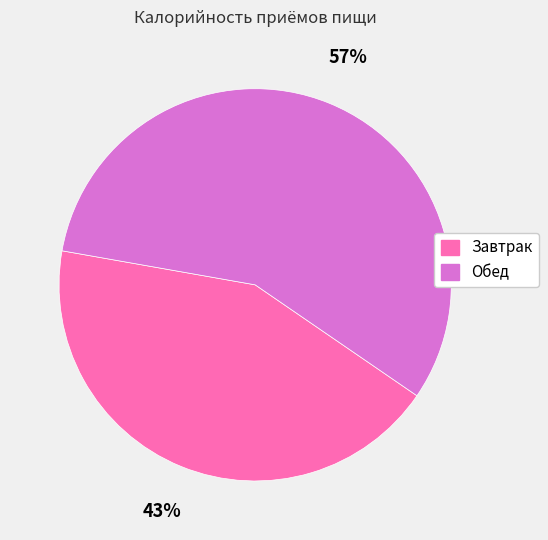

True or false: Завтрак accounts for 49% of the total.

False